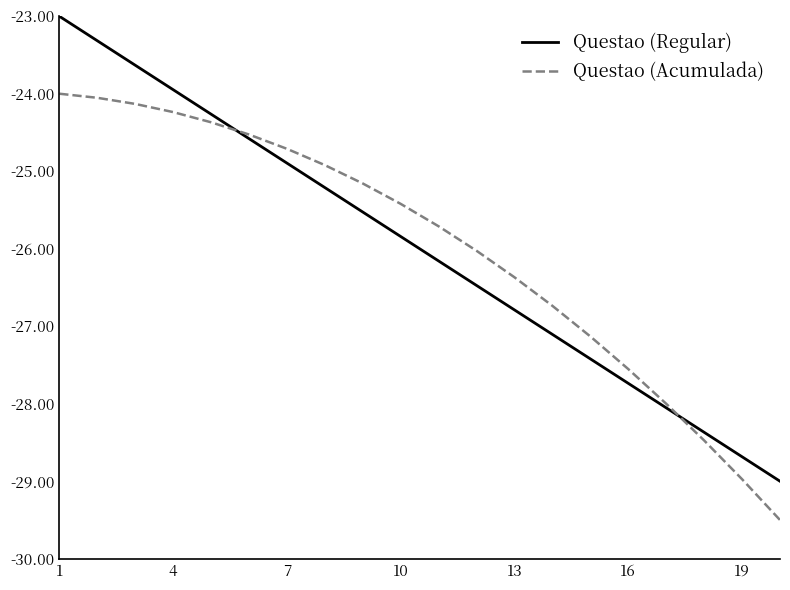

What is the maximum value for Questao (Regular)?

-23.0